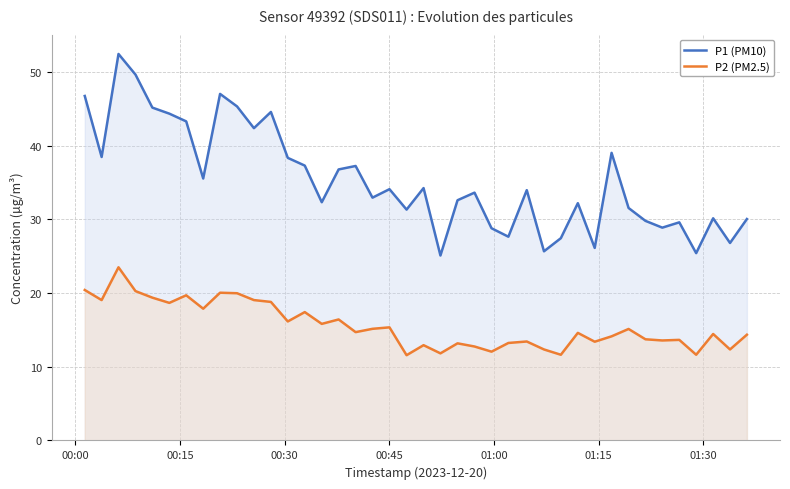

True or false: P2 (PM2.5) and P1 (PM10) cross at least once.

False